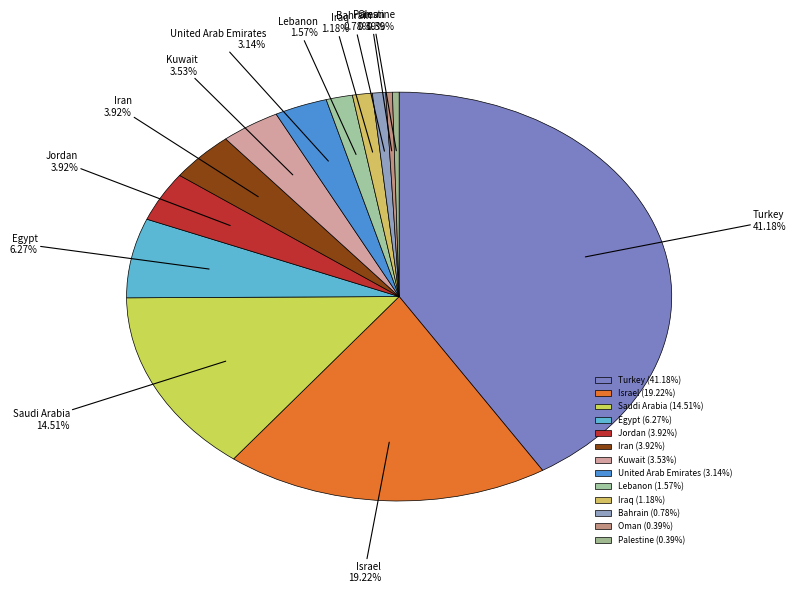

Combined, what portion of the pie is Iran and Palestine?

4.3%